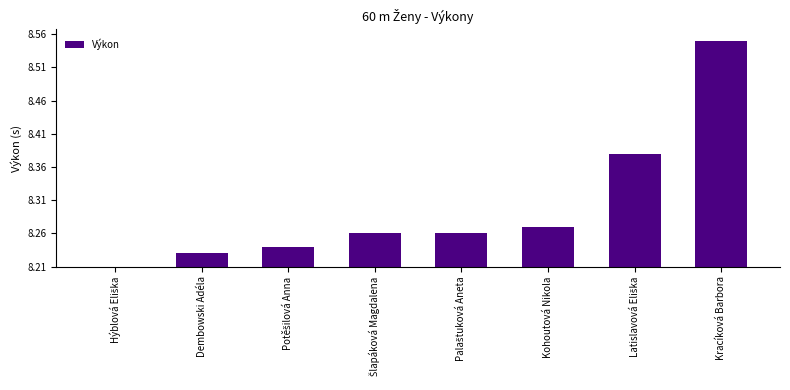

What is the label of the 6th bar from the left?

Kohoutová Nikola